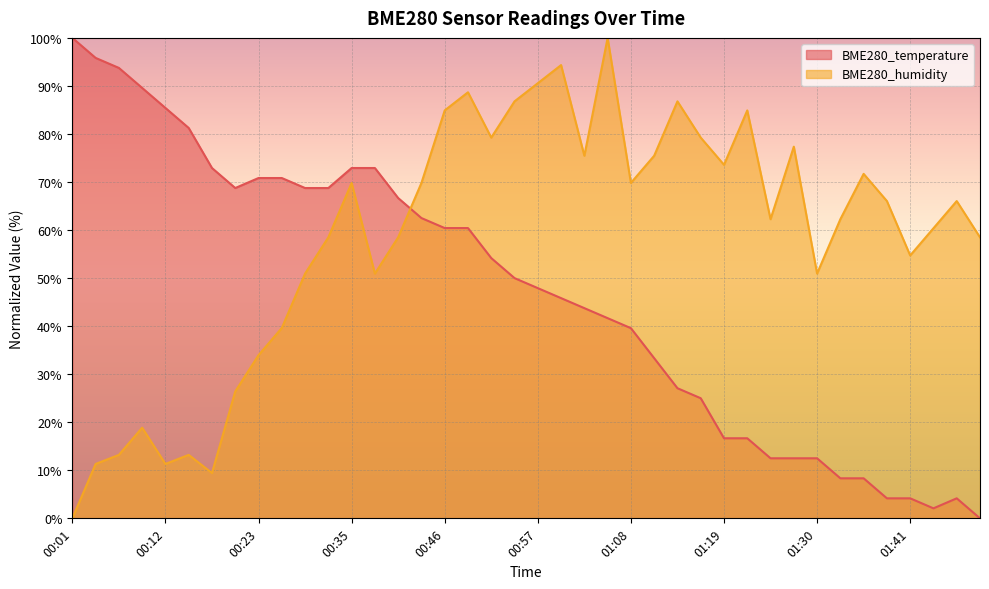

Is it true that BME280_humidity equals 28.9 at 01:11?

False